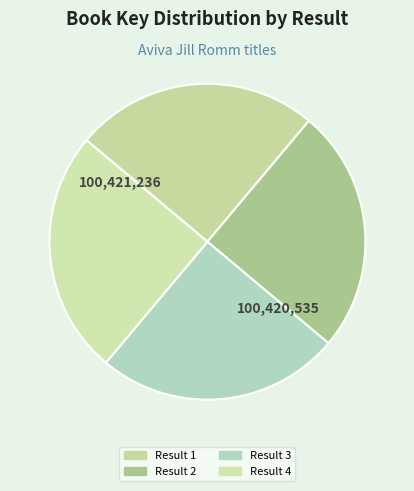

How many segments does this pie chart have?

4